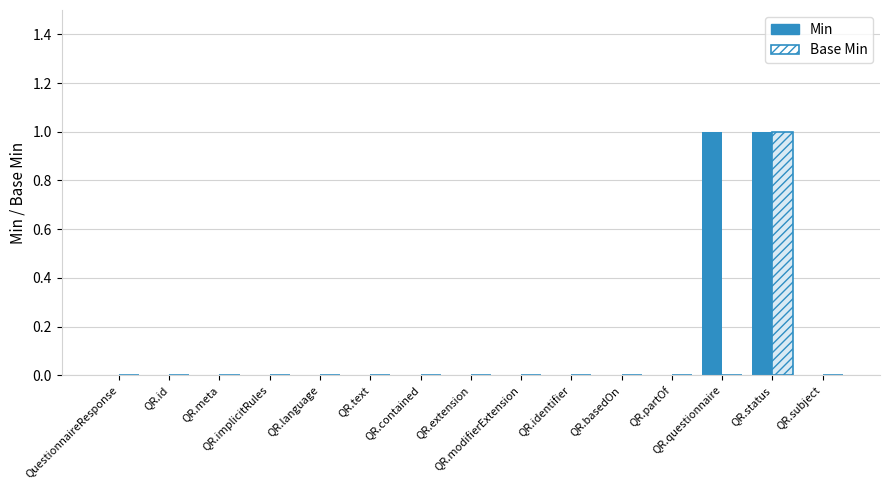

How many series are shown in this chart?

2